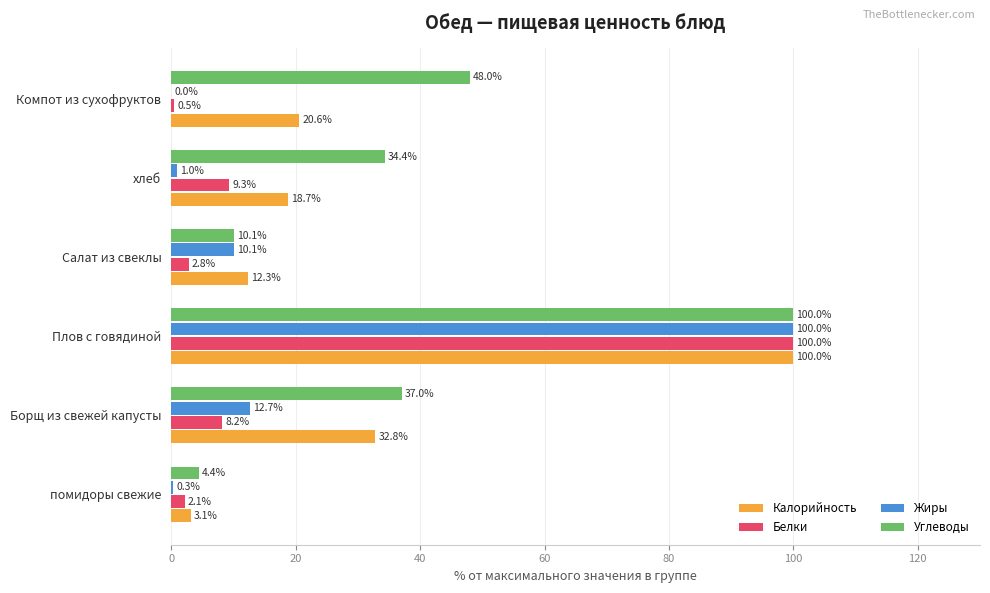

Which series has the largest total across all categories?

Углеводы